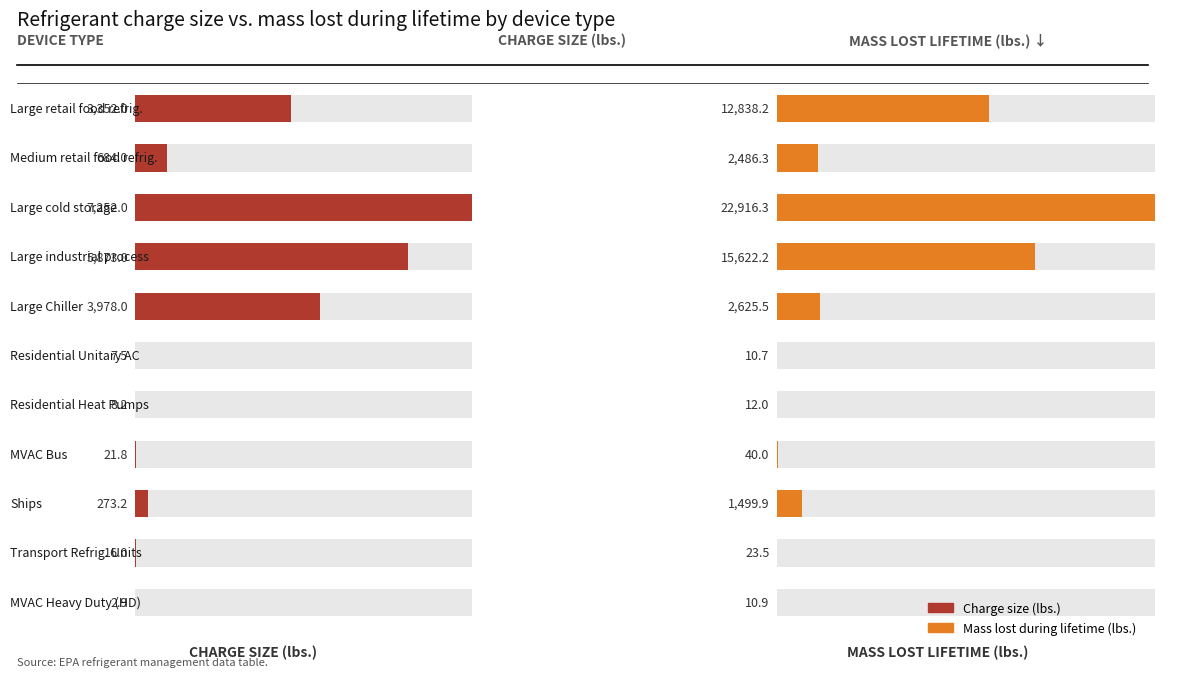

Between 2 and 1, which is larger?

2